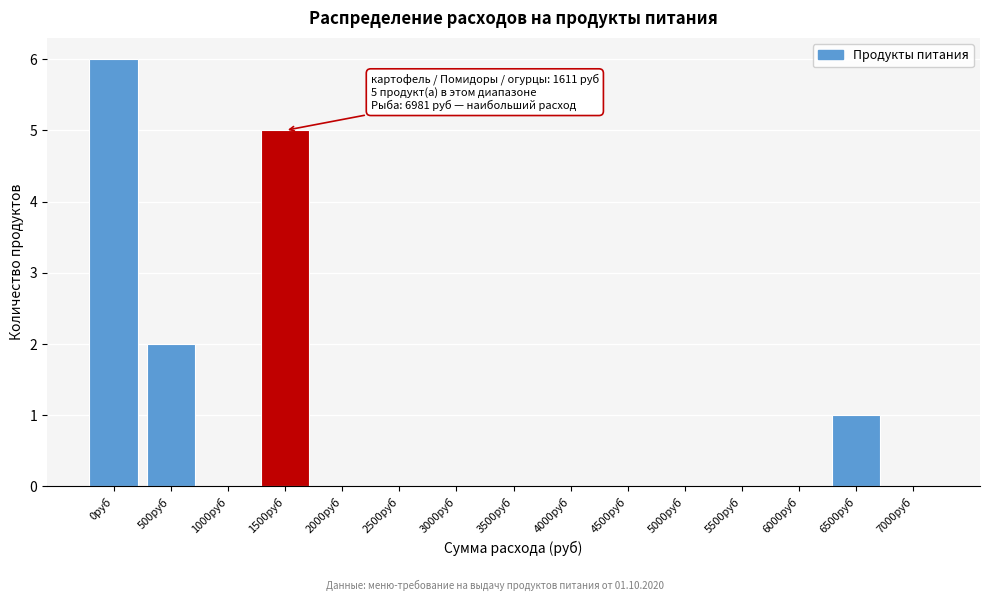

Reading left to right, transcribe all the data shown in this chart.

0руб=6	500руб=2	1000руб=0	1500руб=5	2000руб=0	2500руб=0	3000руб=0	3500руб=0	4000руб=0	4500руб=0	5000руб=0	5500руб=0	6000руб=0	6500руб=1	7000руб=0